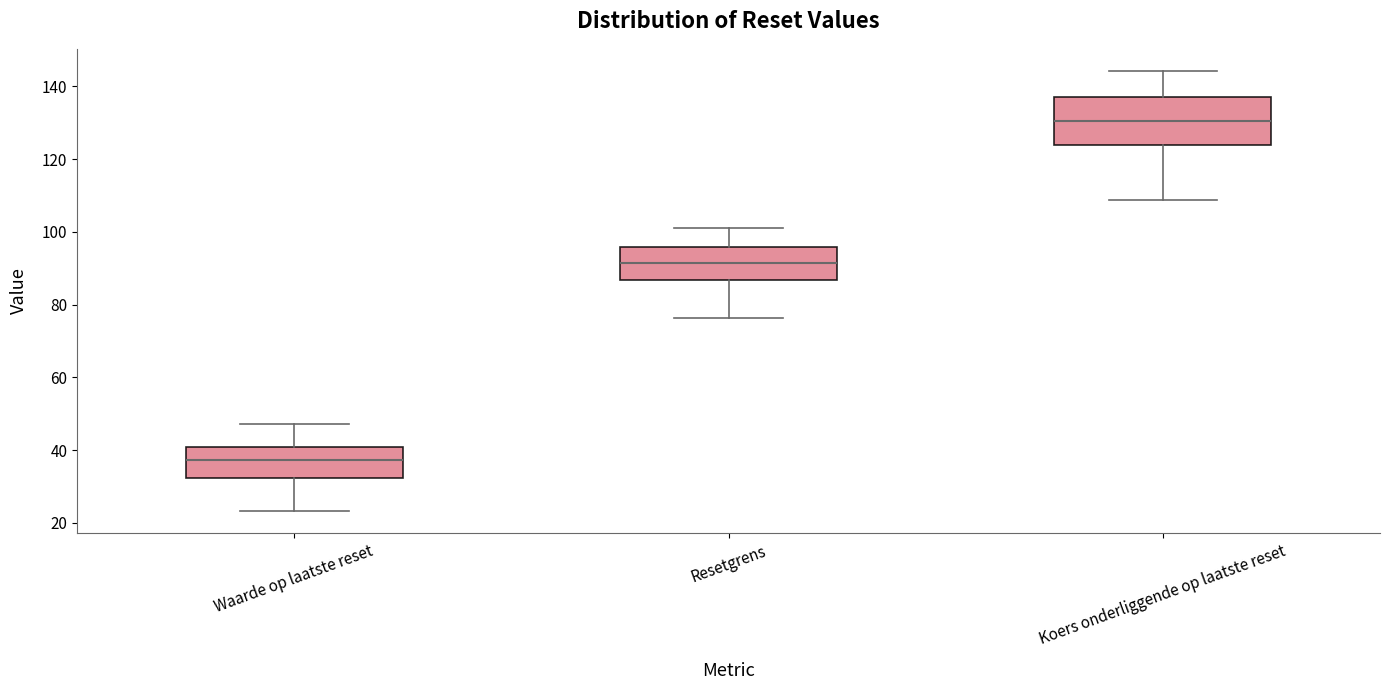

Which box is the tallest, from its lower edge to its upper edge?

Koers onderliggende op laatste reset